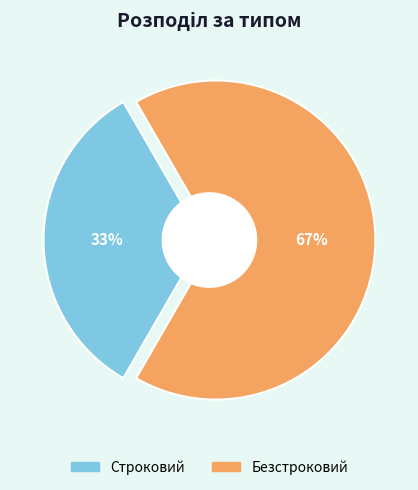

Approximately how many times larger is the value at Безстроковий compared to Строковий?

2.0